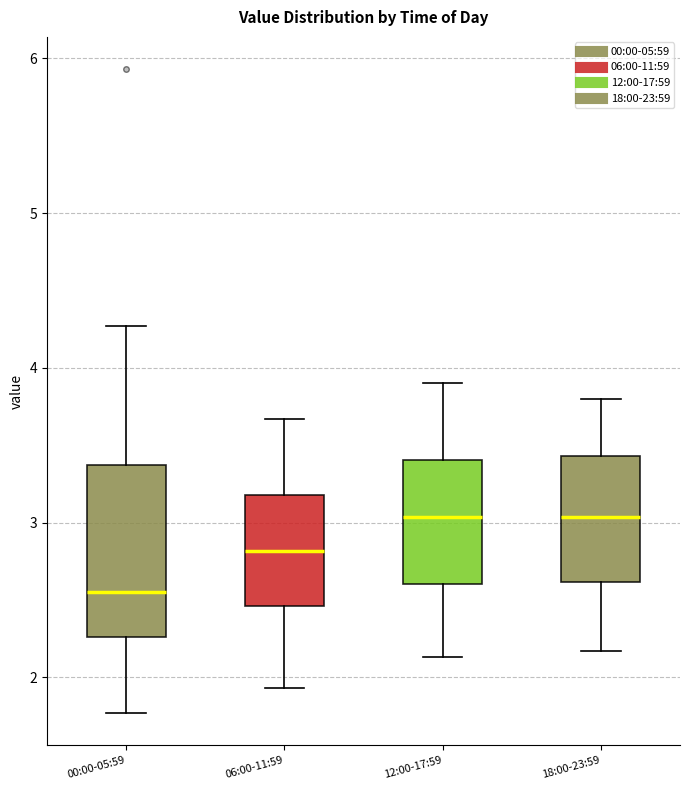

Which box is the tallest, from its lower edge to its upper edge?

00:00-05:59